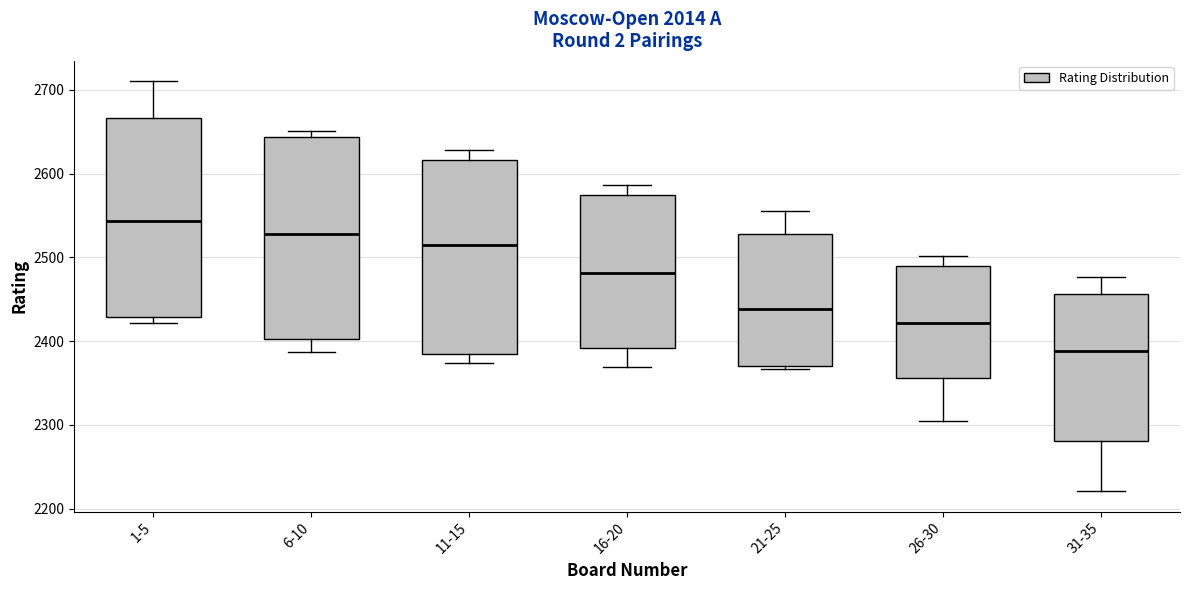

Reading left to right, transcribe this box plot: for each box, give where its median line is, the range the box spans, and where its two whiskers end, as read against the y-axis. The values are not printed on the chart, so give them approximately, as read against the axis.

1-5: median 2540, box 2430 to 2670, whiskers 2420 to 2710
6-10: median 2530, box 2400 to 2640, whiskers 2390 to 2650
11-15: median 2520, box 2380 to 2620, whiskers 2370 to 2630
16-20: median 2480, box 2390 to 2570, whiskers 2370 to 2590
21-25: median 2440, box 2370 to 2530, whiskers 2370 (just below the box's lower edge) to 2560
26-30: median 2420, box 2360 to 2490, whiskers 2310 to 2500
31-35: median 2390, box 2280 to 2460, whiskers 2220 to 2480